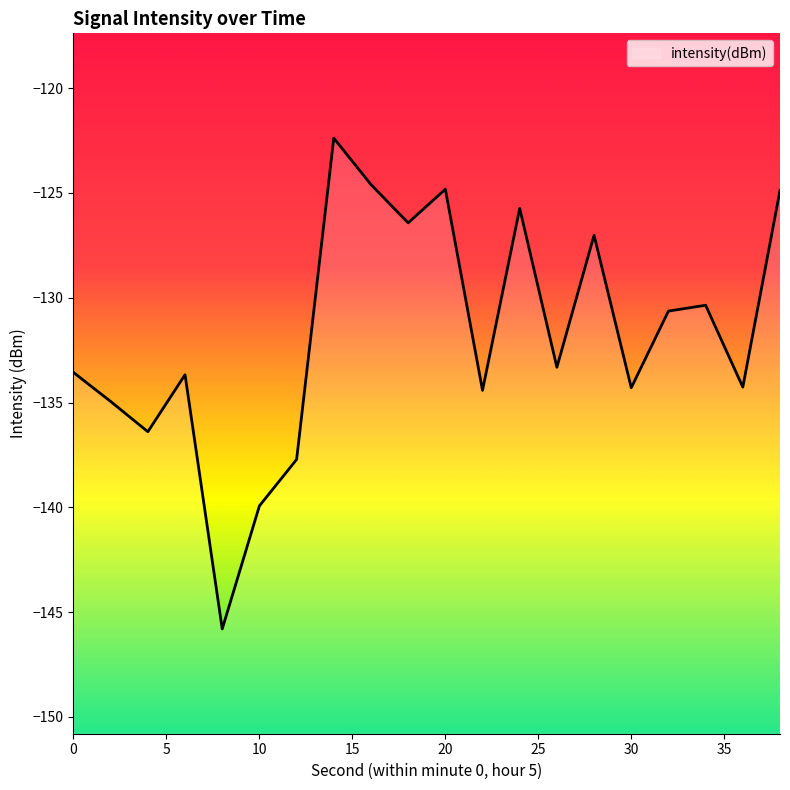

Reading right to left, extract all data points from this chart.

-124.9	-134.3	-130.4	-130.6	-134.3	-127.0	-133.3	-125.7	-134.4	-124.8	-126.4	-124.6	-122.4	-137.7	-139.9	-145.8	-133.7	-136.4	-135.0	-133.6